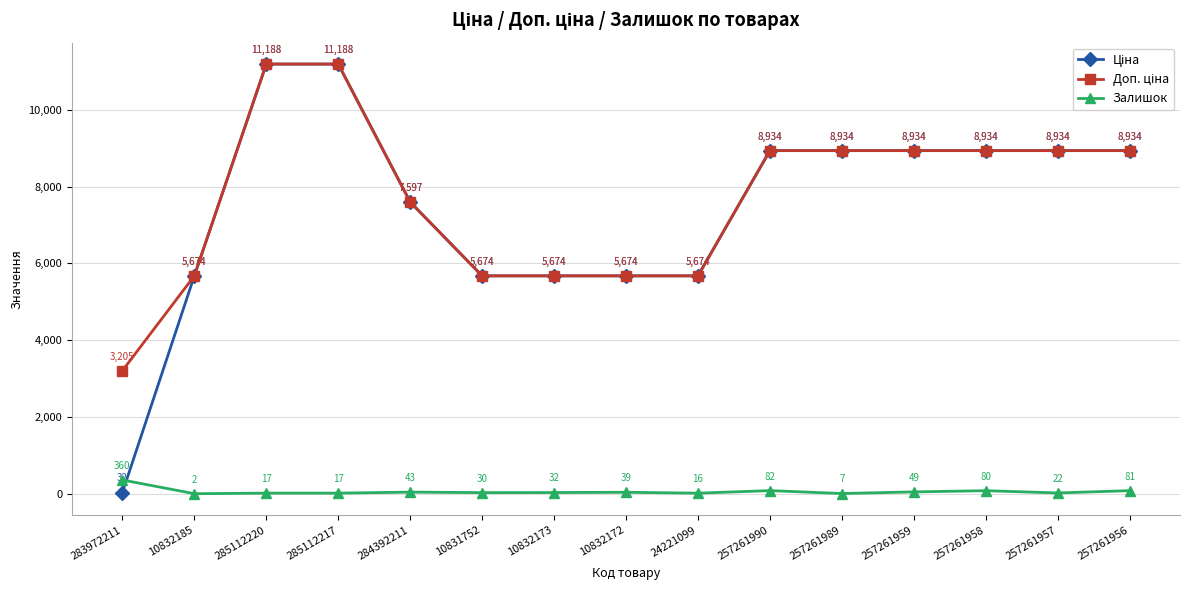

How many distinct data groups are displayed?

3